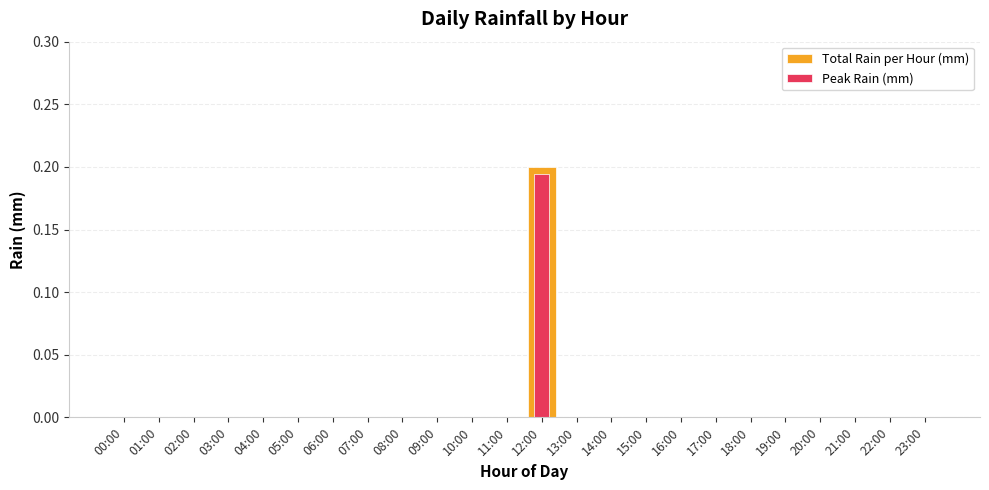

How many bars are there in each group?

2